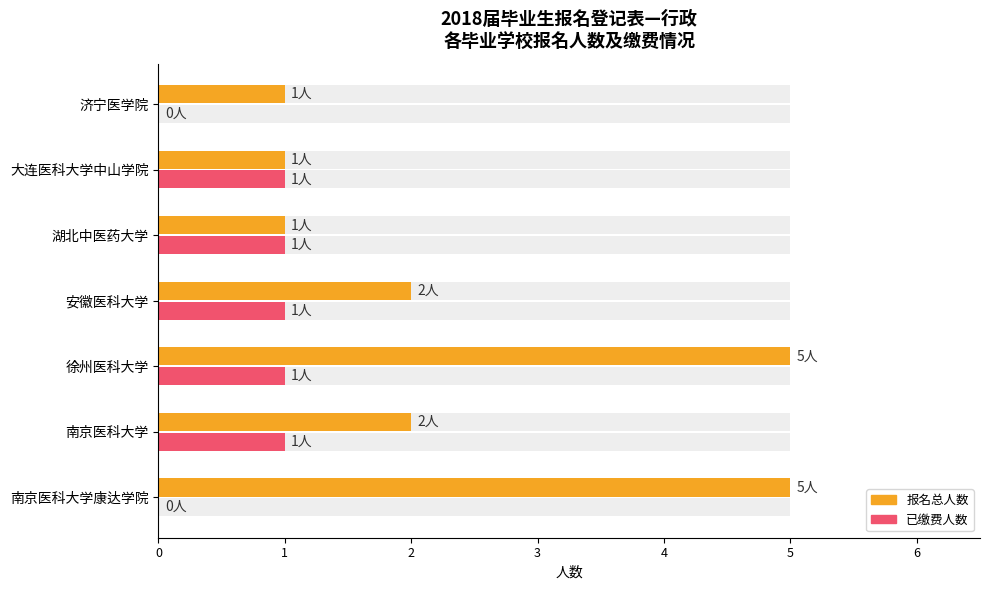

Reading left to right, list all the values displayed in this chart.

报名总人数: 5	2	5	2	1	1	1
已缴费人数: 0	1	1	1	1	1	0